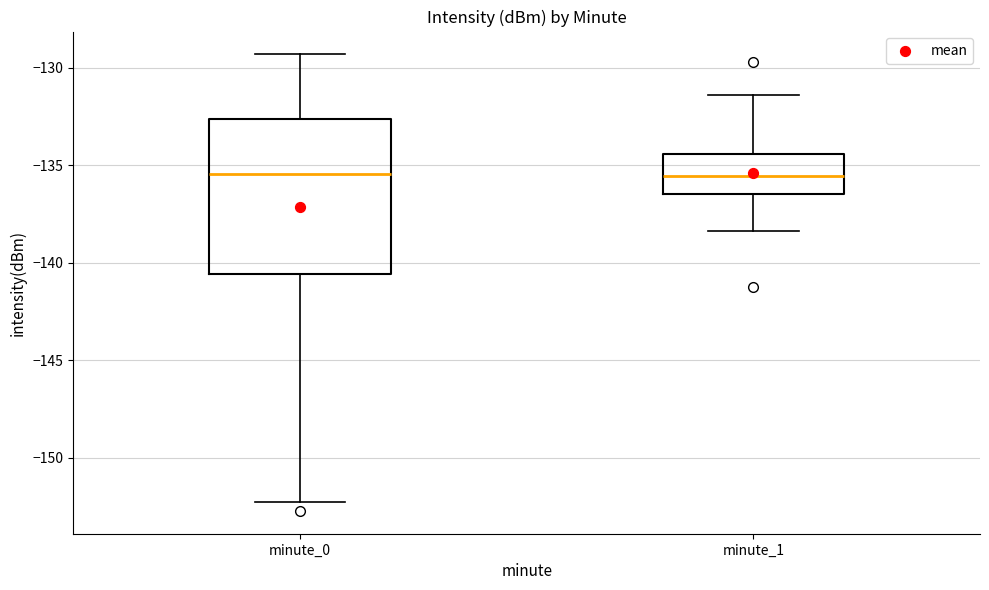

Reading left to right, read every box against the y-axis: the position of its median line, the range the box covers, and the ends of its whiskers. The values are not printed on the chart, so give them approximately, as read against the axis.

minute_0: median -135.5, box -140.5 to -132.5, whiskers -152.5 to -129.5
minute_1: median -135.5, box -136.5 to -134.5, whiskers -138.5 to -131.5